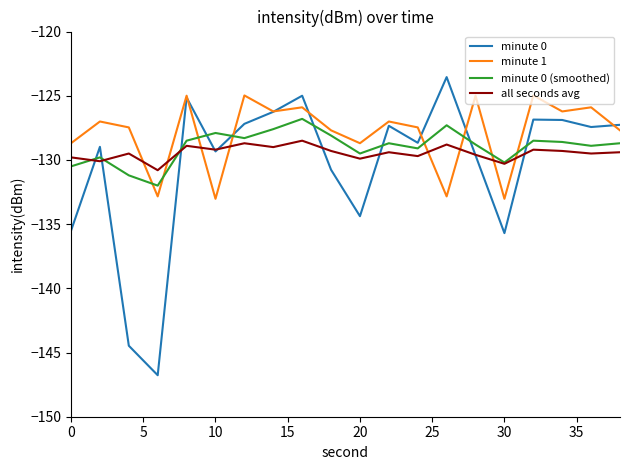

Rank the series by their maximum value, from highest to lowest.

minute 0, minute 1, minute 0 (smoothed), all seconds avg